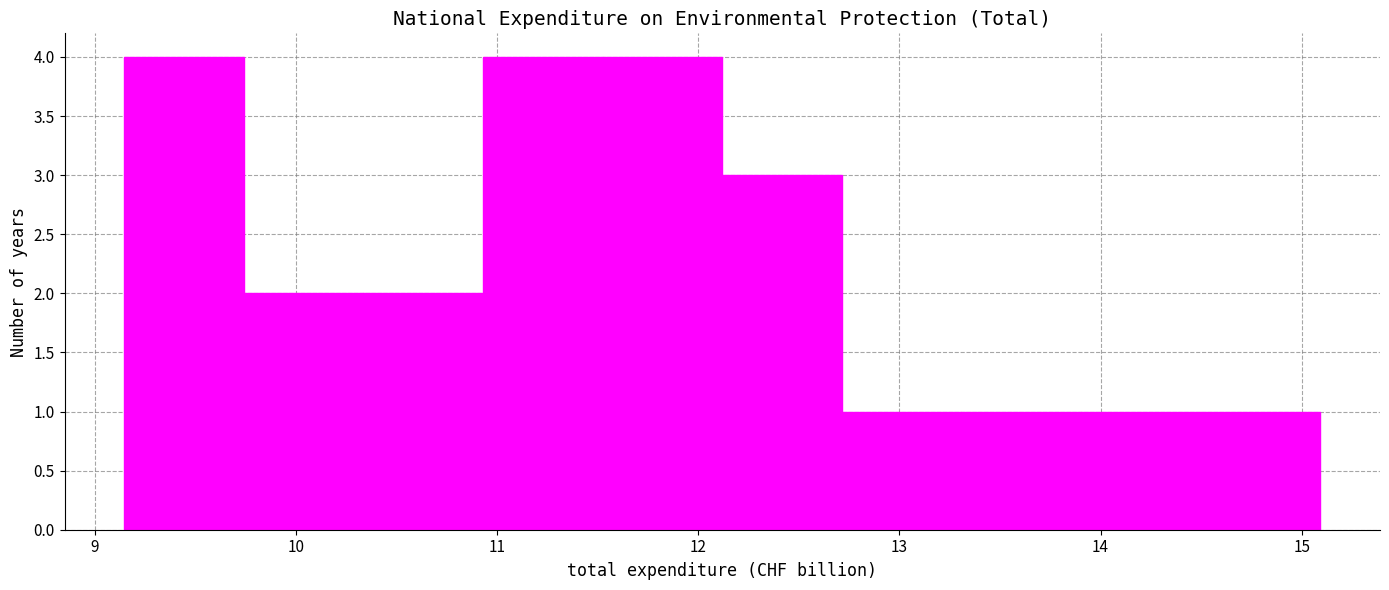

Reading left to right, transcribe this chart: for each bar, give the range it covers on the x-axis and its height. Neither the bar edges nor the heights are printed on the chart, so give them approximately, as read against the axes.

9.1 to 9.7: 4
9.7 to 10.3: 2
10.3 to 10.9: 2
10.9 to 11.5: 4
11.5 to 12.1: 4
12.1 to 12.7: 3
12.7 to 13.3: 1
13.3 to 13.9: 1
13.9 to 14.5: 1
14.5 to 15.1: 1